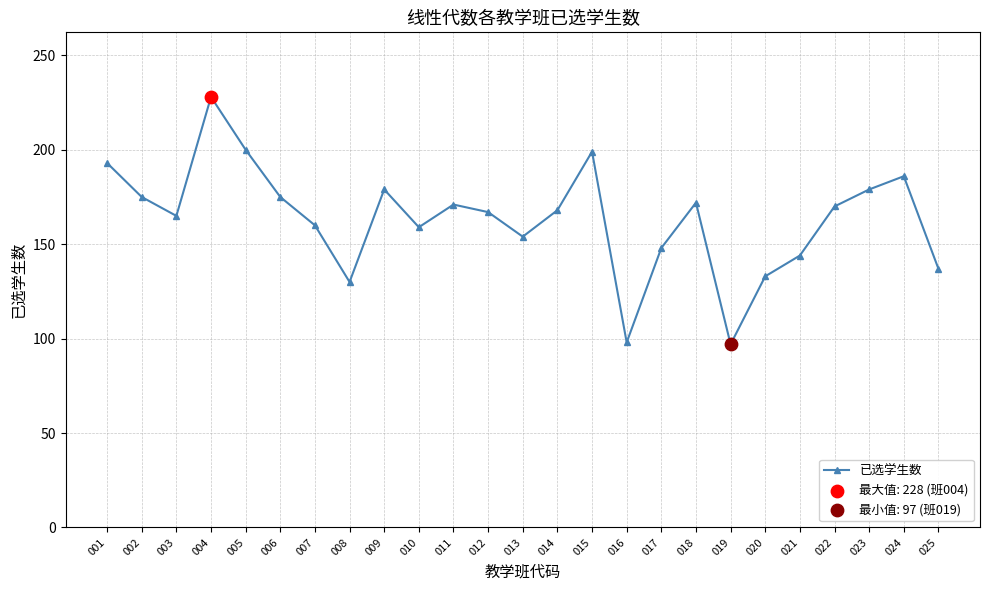

Approximately how many times larger is the value at 007 compared to 018?

0.9